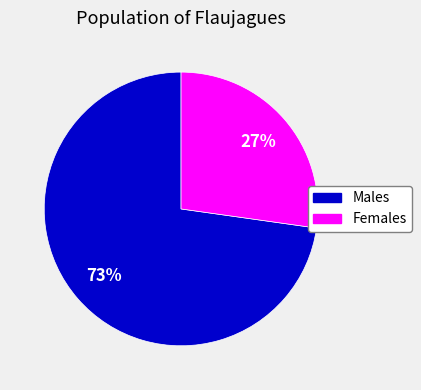

To the nearest percent, what is the average slice percentage?

50%